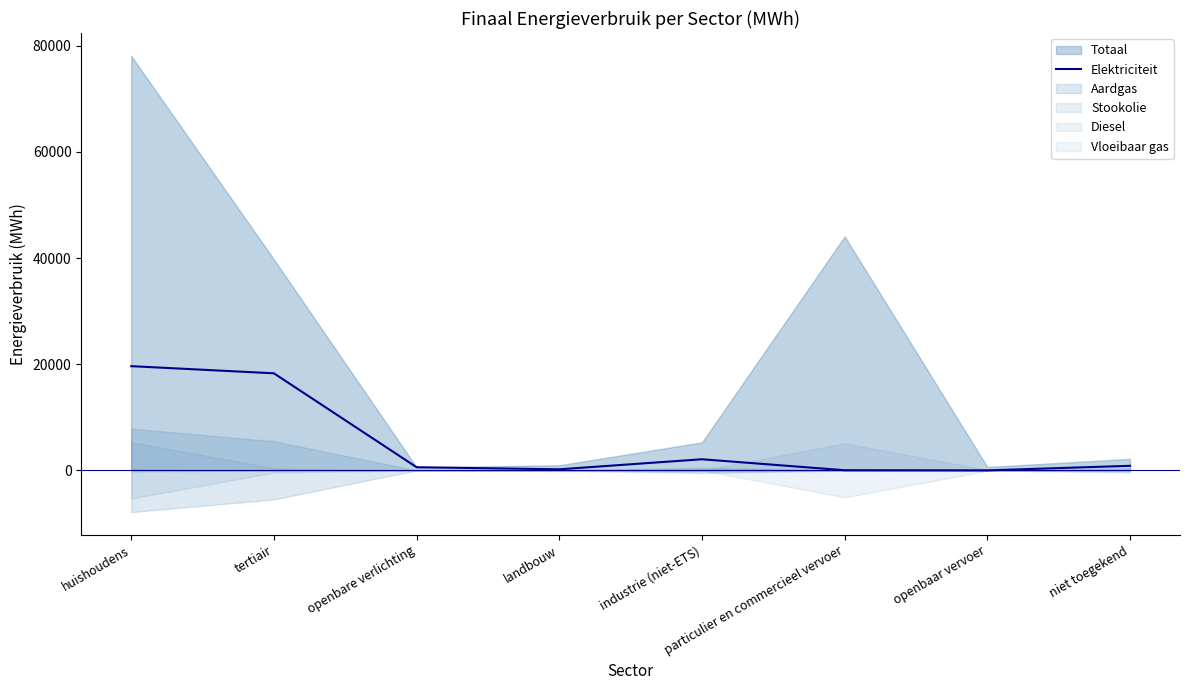

Reading left to right, list all the values displayed in this chart.

huishoudens=19632.3	tertiair=18287.0	openbare verlichting=590.6	landbouw=198.4	industrie (niet-ETS)=2092.1	particulier en commercieel vervoer=25.5	openbaar vervoer=0.0	niet toegekend=857.9